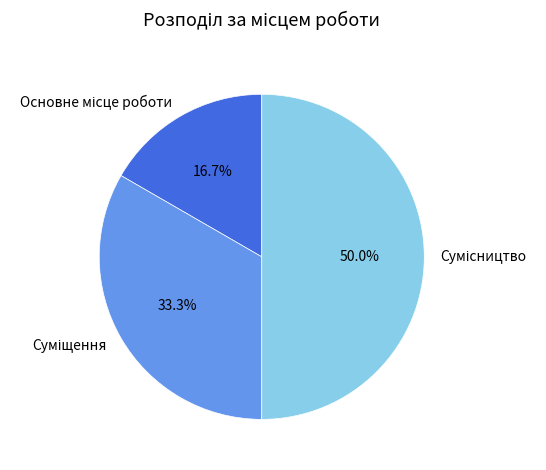

Between Суміщення and Основне місце роботи, which is larger?

Суміщення